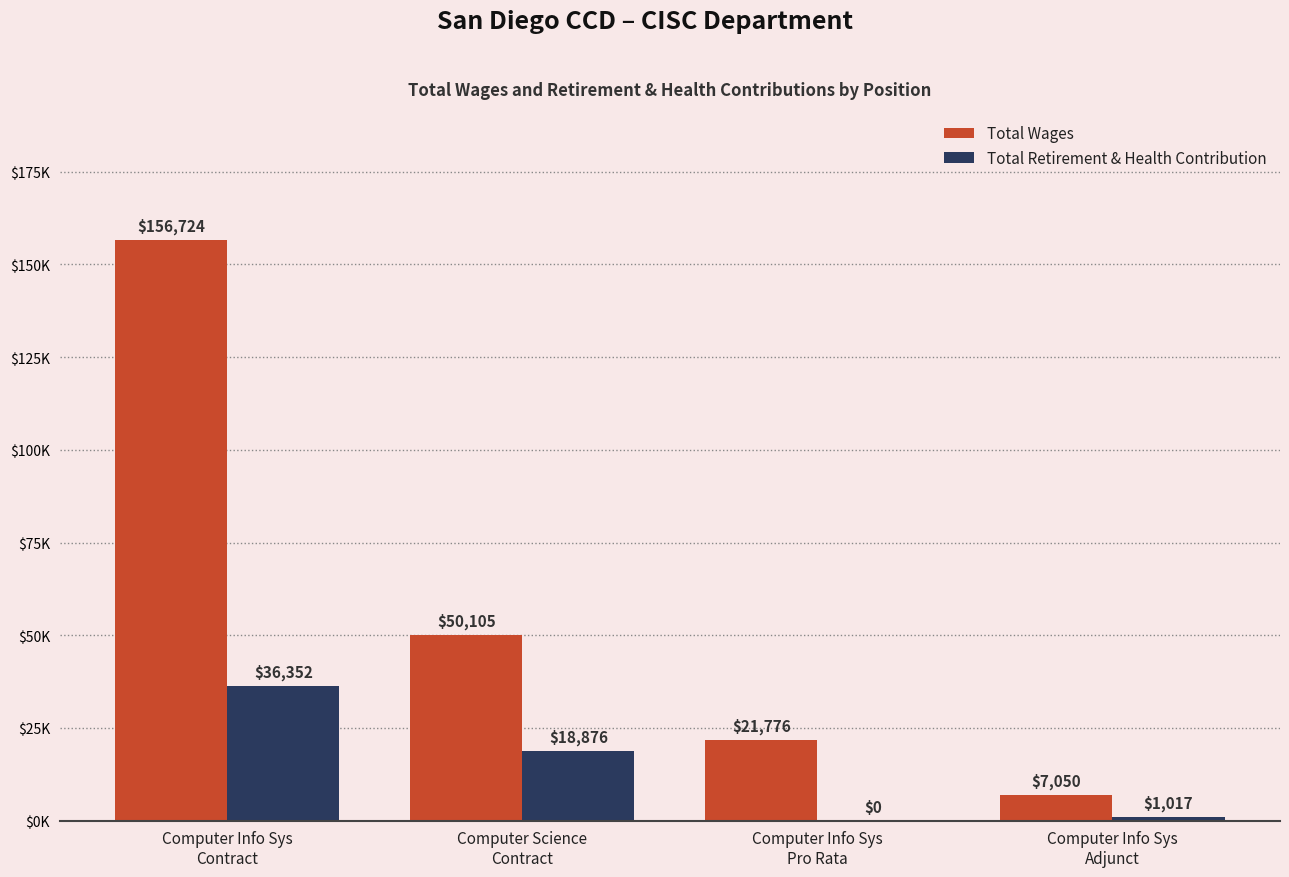

Reading left to right, what are all the values shown in this chart?

Total Wages: Computer Info Sys
Contract=156724	Computer Science
Contract=50105	Computer Info Sys
Pro Rata=21776	Computer Info Sys
Adjunct=7050
Total Retirement & Health Contribution: Computer Info Sys
Contract=36352	Computer Science
Contract=18876	Computer Info Sys
Pro Rata=0	Computer Info Sys
Adjunct=1017